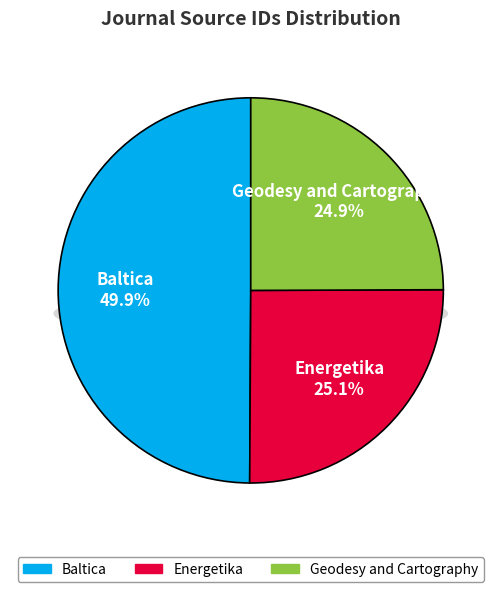

Does any single category account for the majority?

No